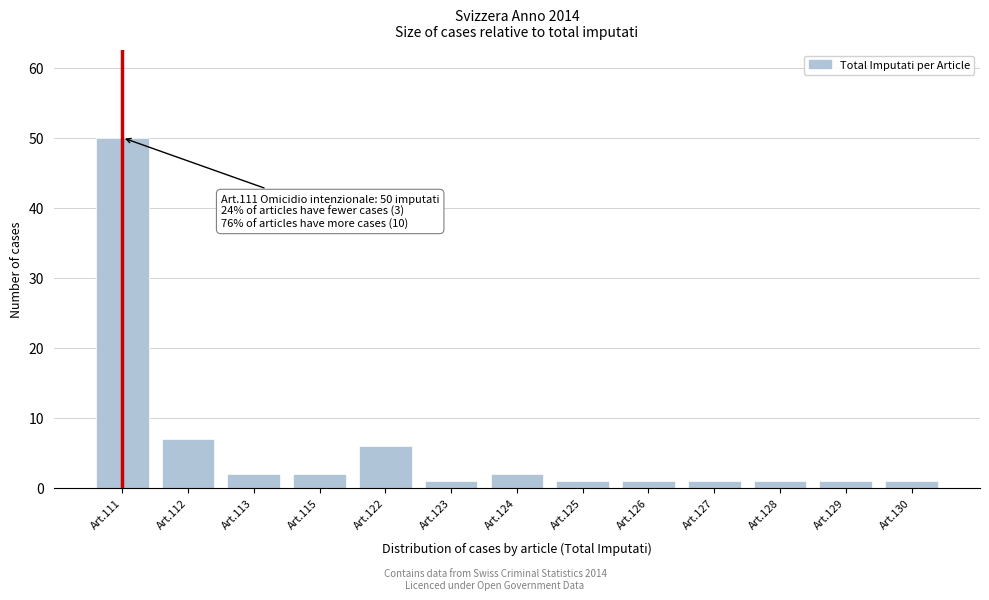

Reading left to right, list all the values displayed in this chart.

Art.111=50	Art.112=7	Art.113=2	Art.115=2	Art.122=6	Art.123=1	Art.124=2	Art.125=1	Art.126=1	Art.127=1	Art.128=1	Art.129=1	Art.130=1